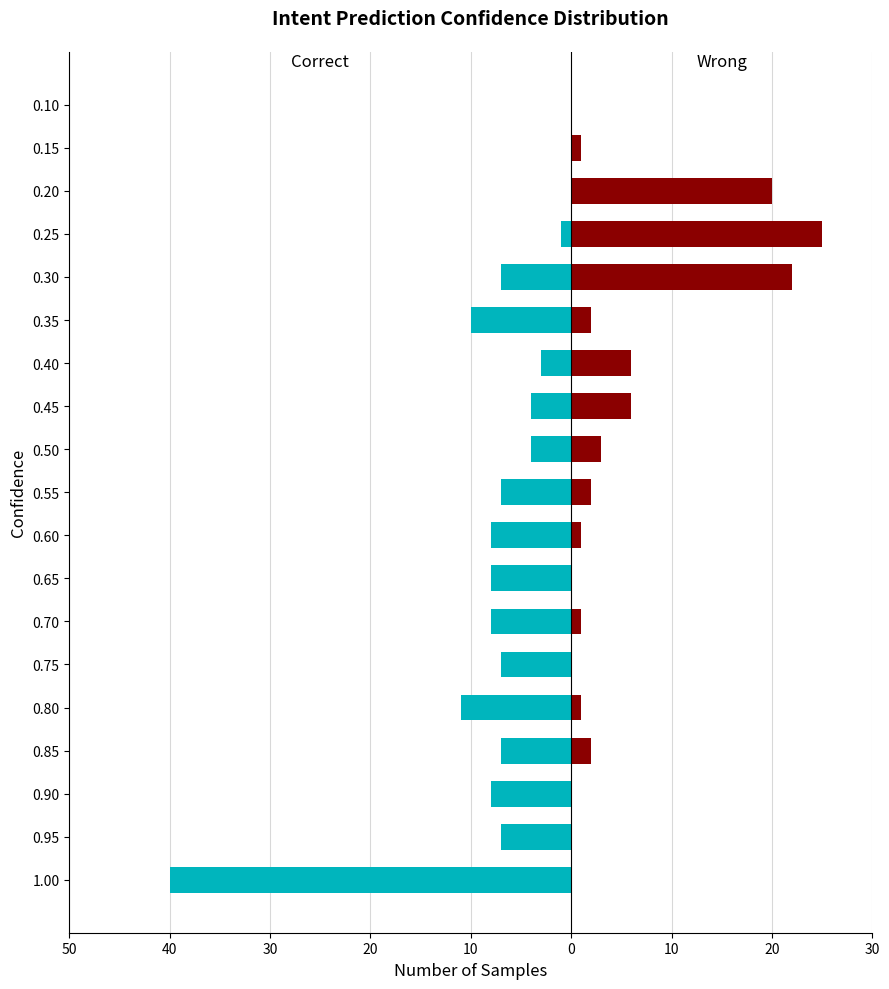

How many positive values does the Wrong series have?

13